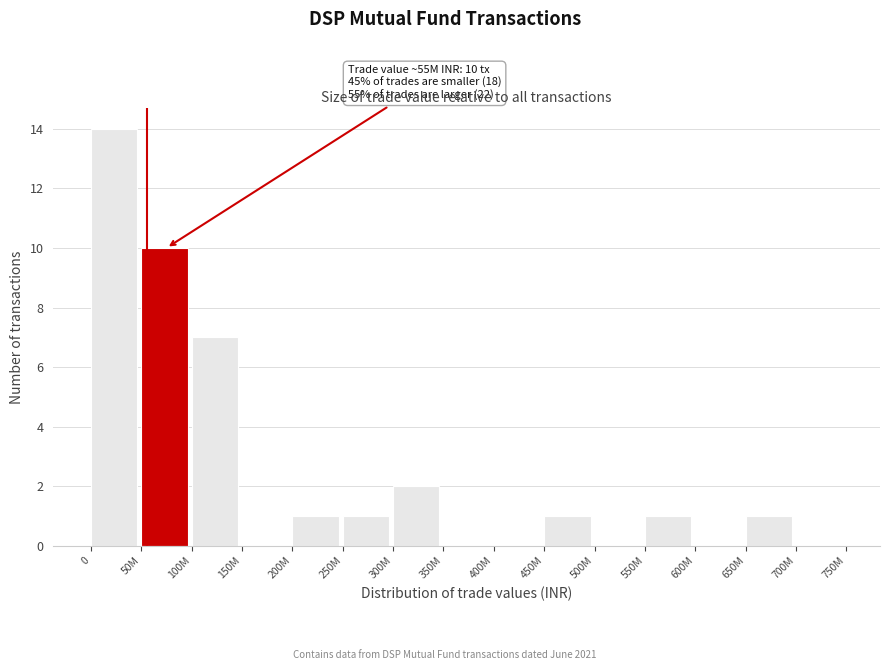

Reading left to right, list all the values displayed in this chart.

0=14	50M=10	100M=7	150M=0	200M=1	250M=1	300M=2	350M=0	400M=0	450M=1	500M=0	550M=1	600M=0	650M=1	700M=0